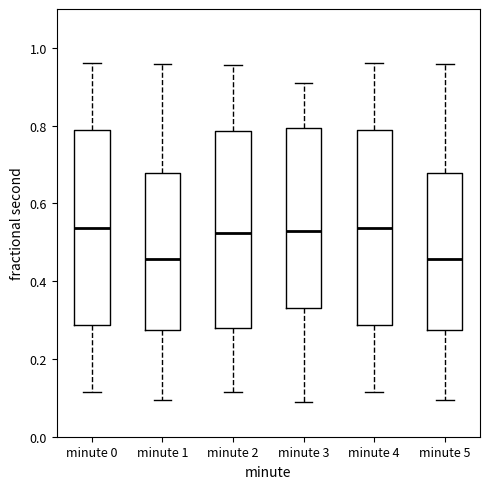

Reading left to right, read every box against the y-axis: the position of its median line, the range the box covers, and the ends of its whiskers. The values are not printed on the chart, so give them approximately, as read against the axis.

minute 0: median 0.54, box 0.28 to 0.78, whiskers 0.12 to 0.96
minute 1: median 0.46, box 0.28 to 0.68, whiskers 0.10 to 0.96
minute 2: median 0.52, box 0.28 to 0.78, whiskers 0.12 to 0.96
minute 3: median 0.52, box 0.34 to 0.80, whiskers 0.10 to 0.90
minute 4: median 0.54, box 0.28 to 0.78, whiskers 0.12 to 0.96
minute 5: median 0.46, box 0.28 to 0.68, whiskers 0.10 to 0.96